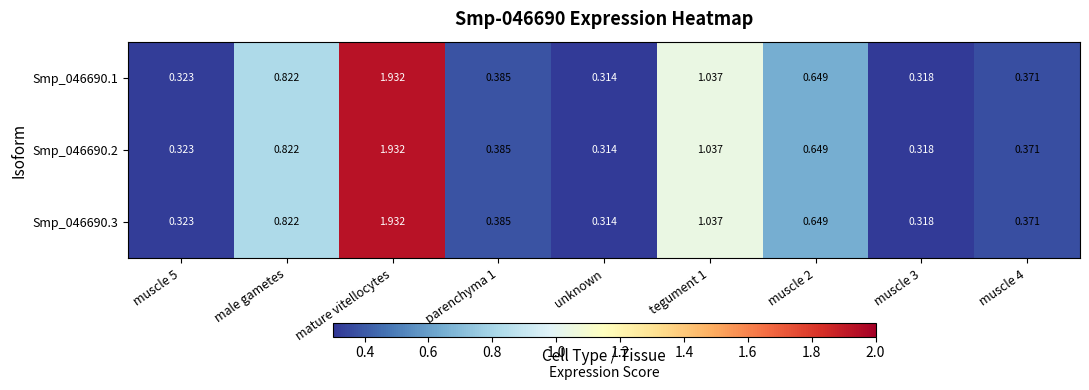

Is the value of Smp_046690.1 at male gametes greater than the value of Smp_046690.3 at parenchyma 1?

Yes